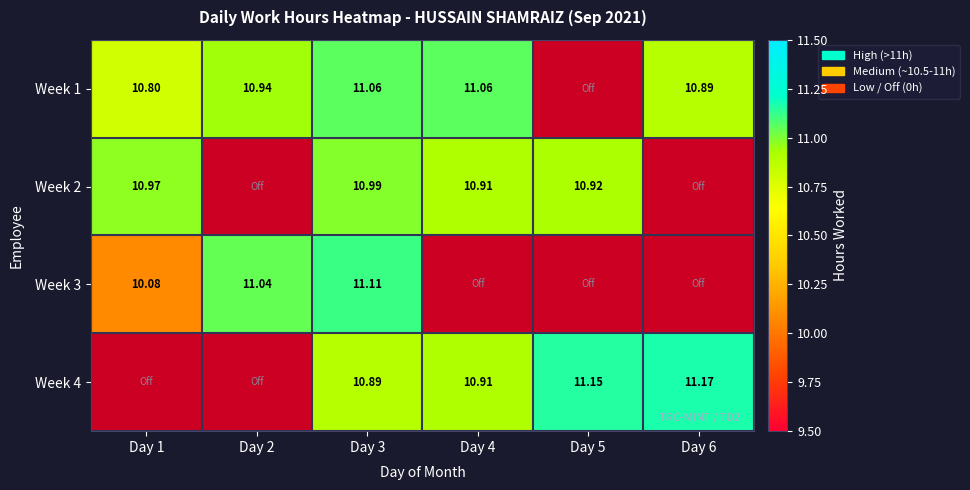

Rank the series at Day 3 from lowest to highest value.

Week 4, Week 2, Week 1, Week 3